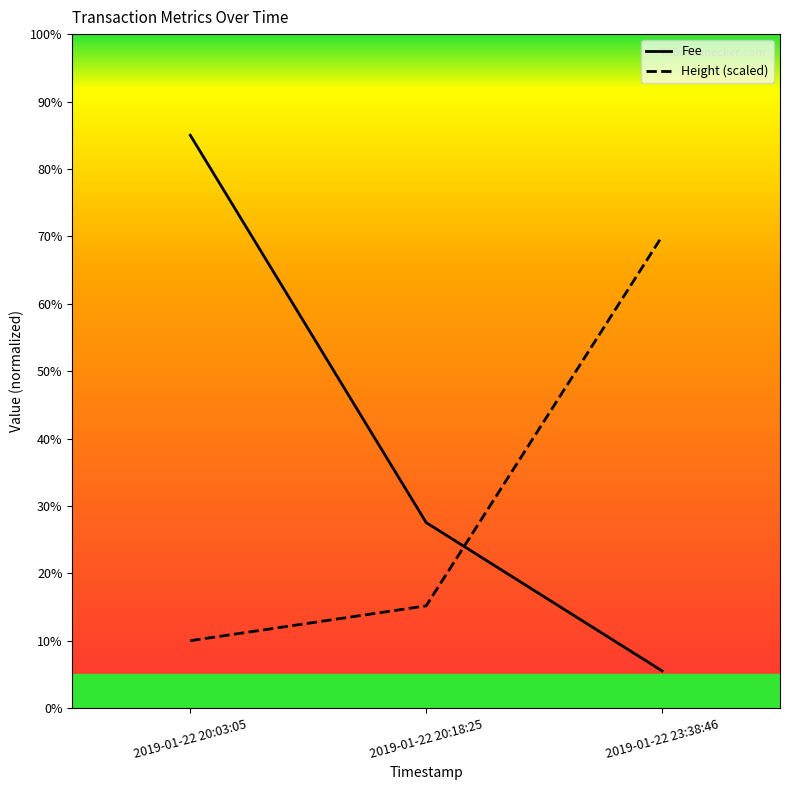

The value of Fee at 2019-01-22 20:03:05 is 40.6. True or false?

False